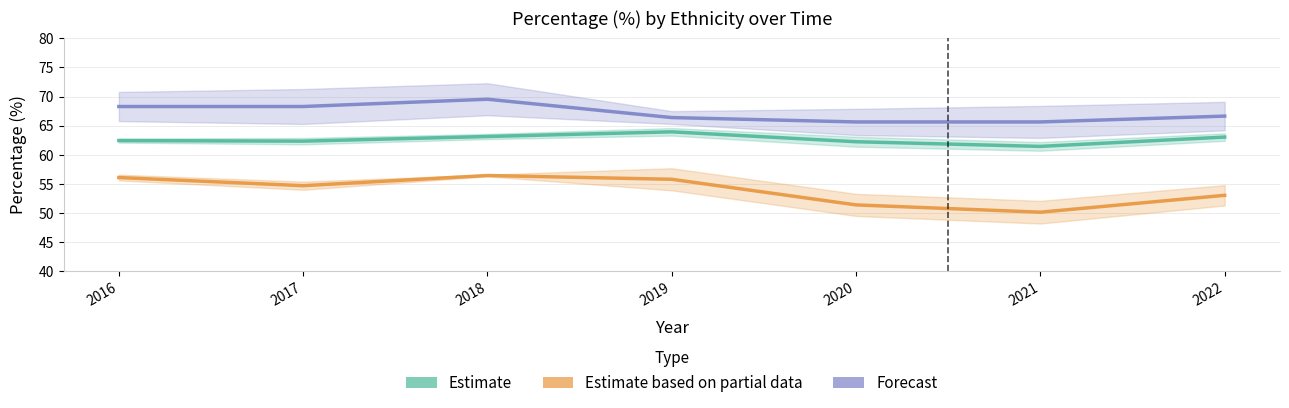

Which category has the lowest value in the Estimate series?

2021